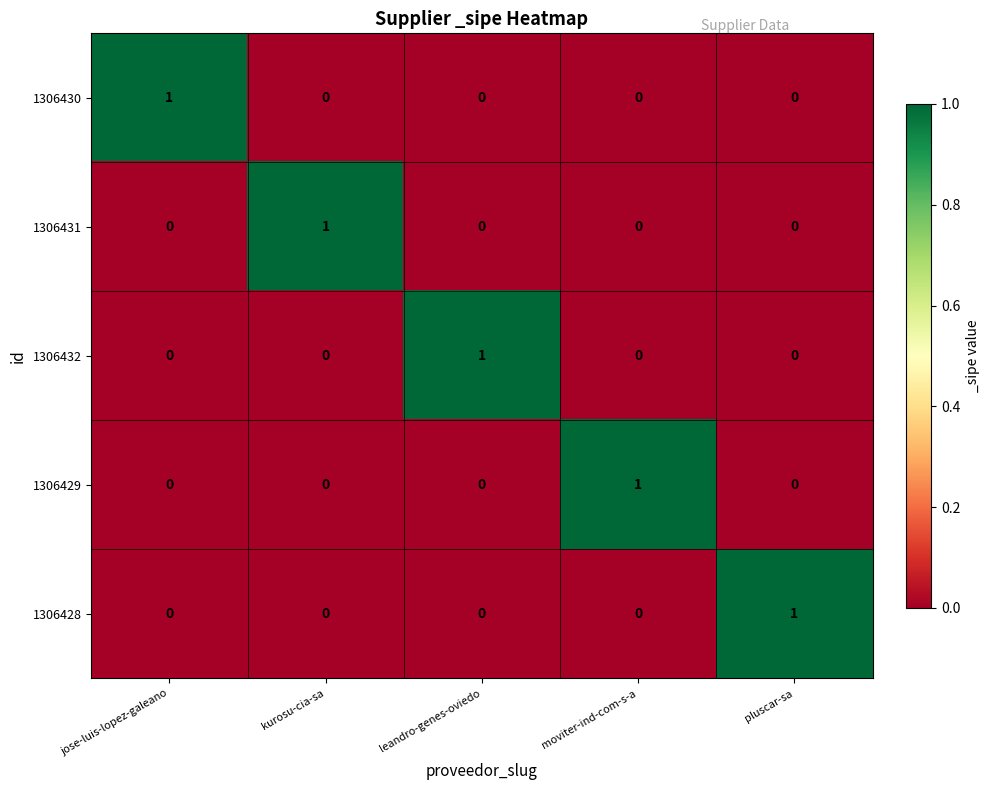

Is it true that 1306431 equals 0 at leandro-genes-oviedo?

True